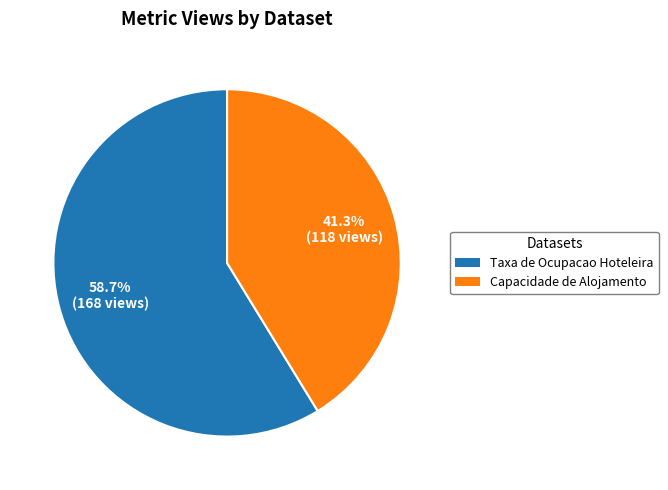

Which slice is the smallest?

Capacidade de Alojamento